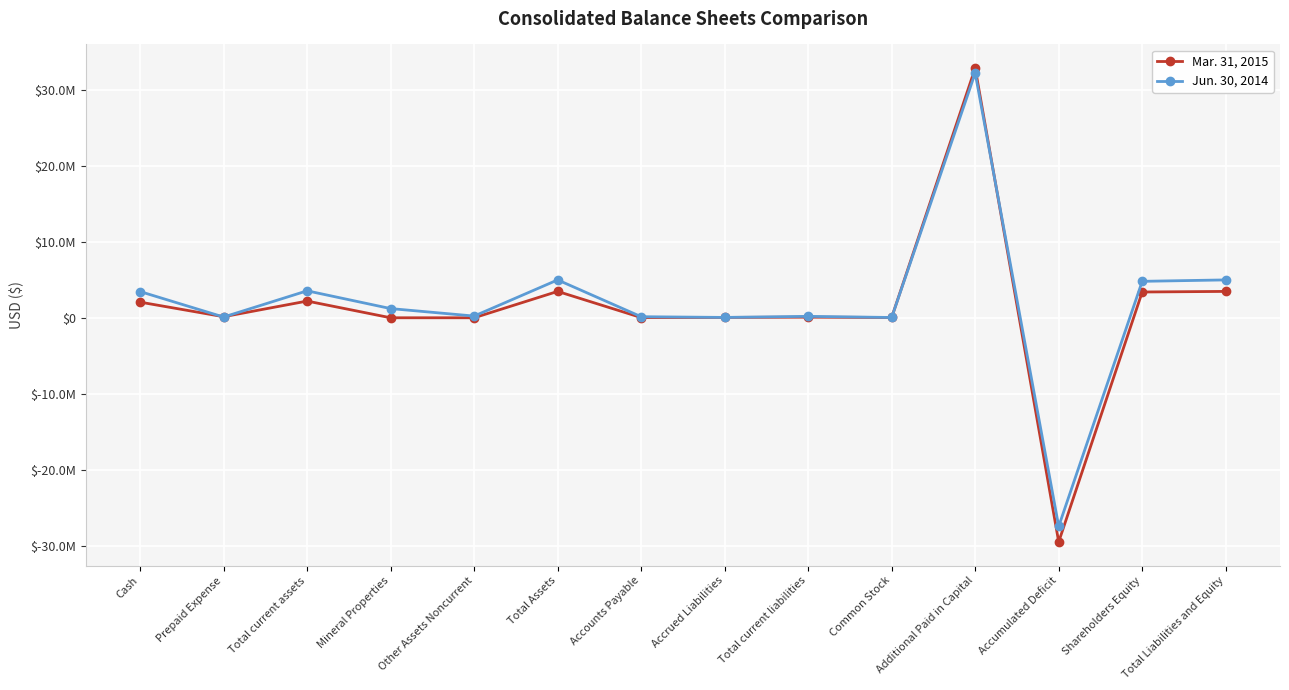

How many intersections are there between Mar. 31, 2015 and Jun. 30, 2014?

6